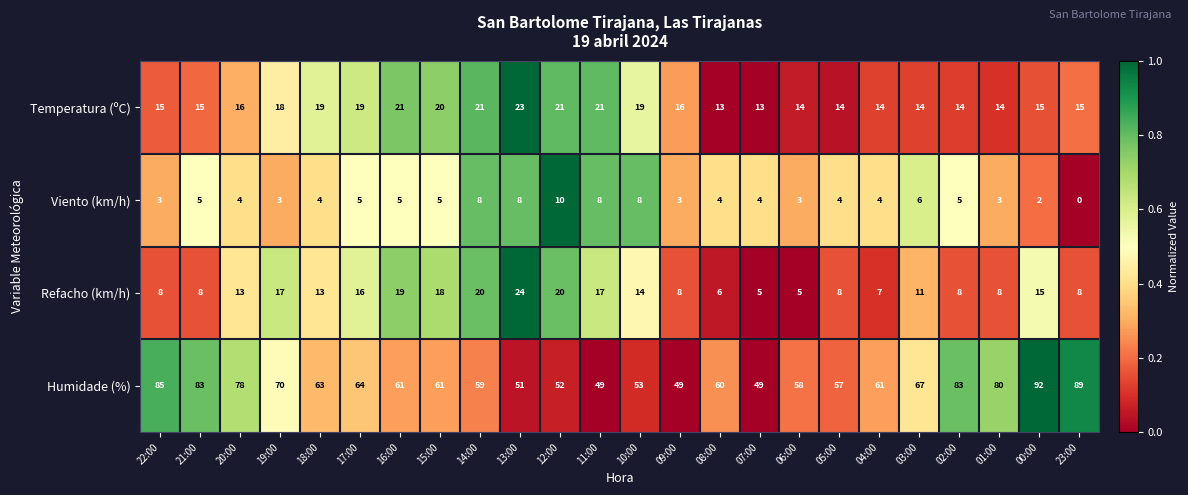

At how many categories does at least one series exceed 0?

24